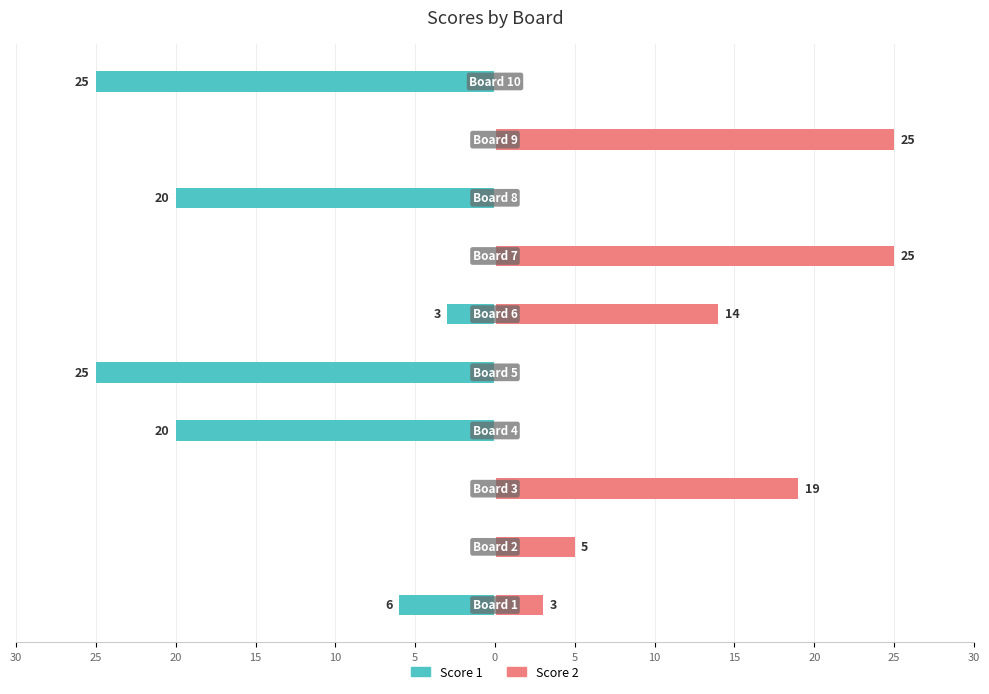

Reading left to right, transcribe all the data shown in this chart.

Score 1: -6	0	0	-20	-25	-3	0	-20	0	-25
Score 2: 3	5	19	0	0	14	25	0	25	0